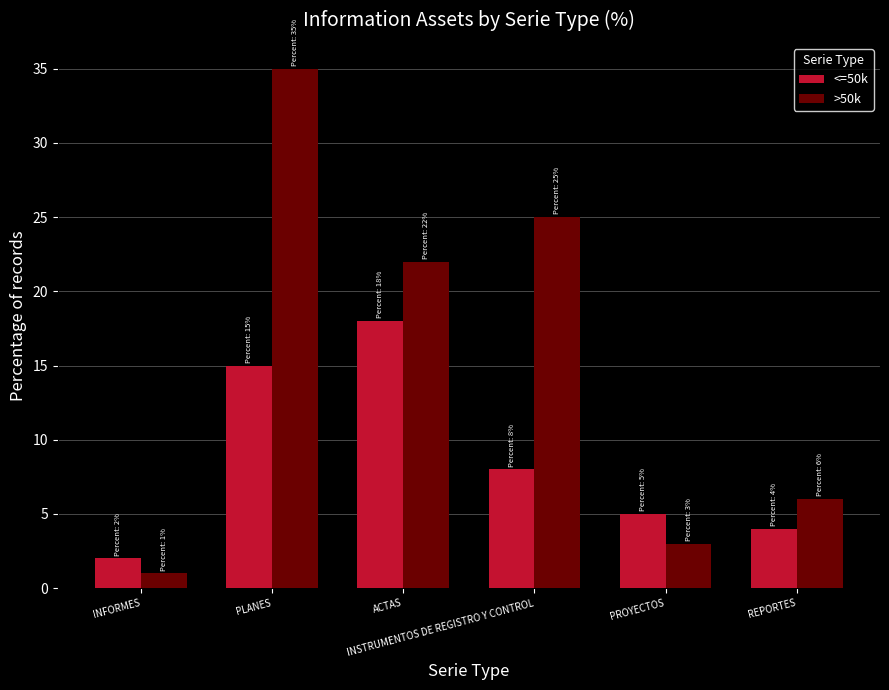

Reading left to right, extract all data points from this chart.

<=50k: INFORMES=2	PLANES=15	ACTAS=18	INSTRUMENTOS DE REGISTRO Y CONTROL=8	PROYECTOS=5	REPORTES=4
>50k: INFORMES=1	PLANES=35	ACTAS=22	INSTRUMENTOS DE REGISTRO Y CONTROL=25	PROYECTOS=3	REPORTES=6